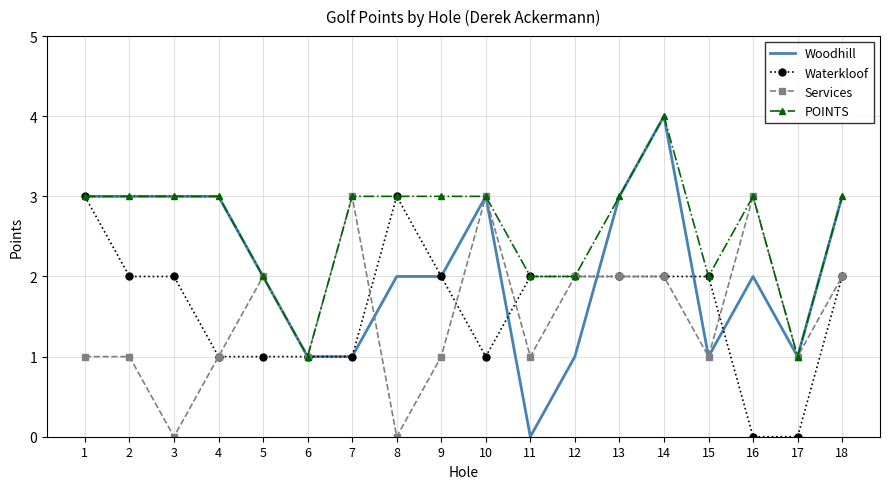

What is the sum of the Woodhill values at 14 and 5?

6